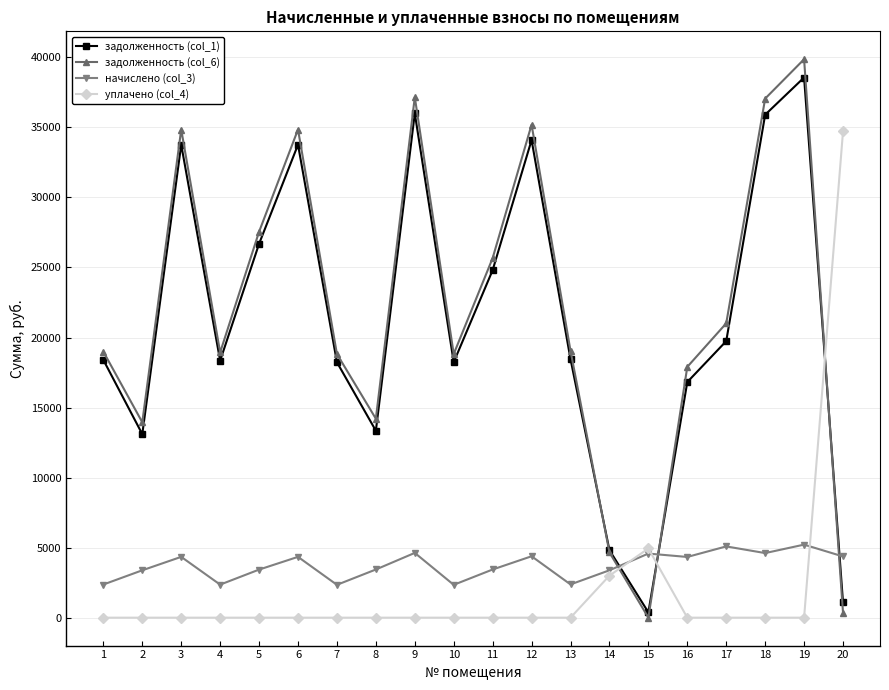

True or false: задолженность (col_1) has more than 2 interior local peaks.

True